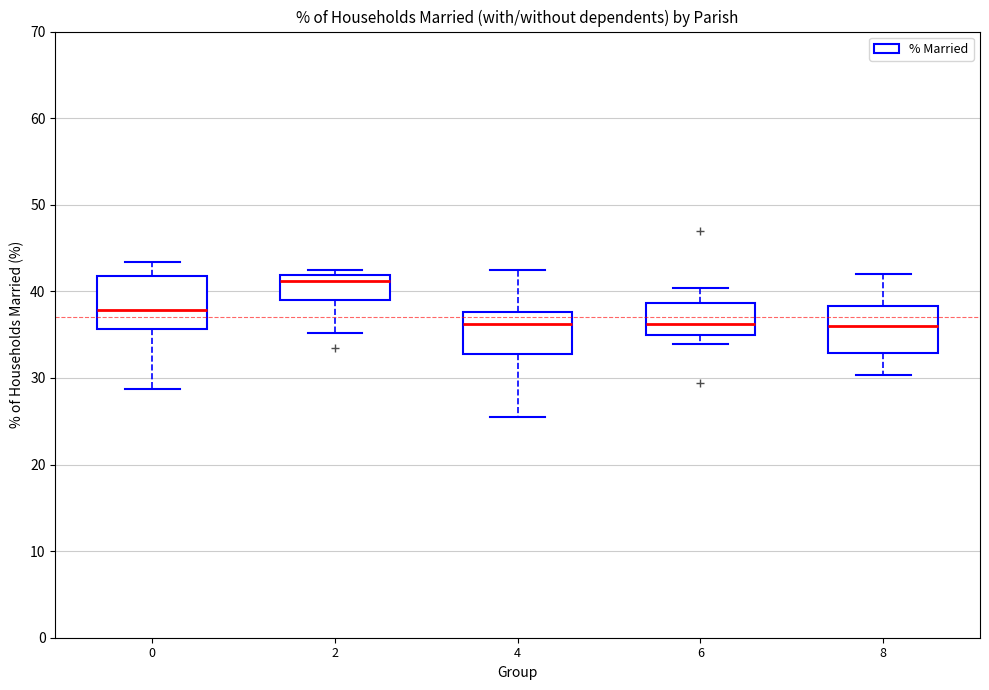

Where does the median line of the box at x = 4 sit on the y-axis? The values are not printed on the chart, so give them approximately, as read against the axis.

36